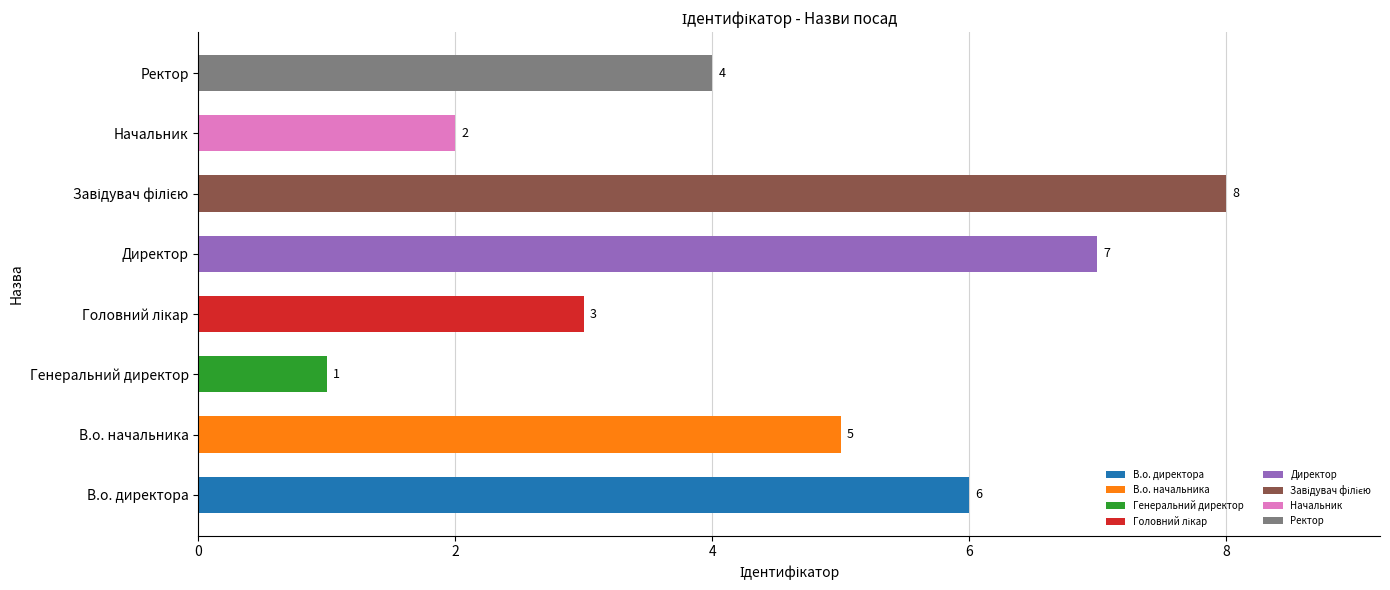

Reading top to bottom, extract all data points from this chart.

4	2	8	7	3	1	5	6